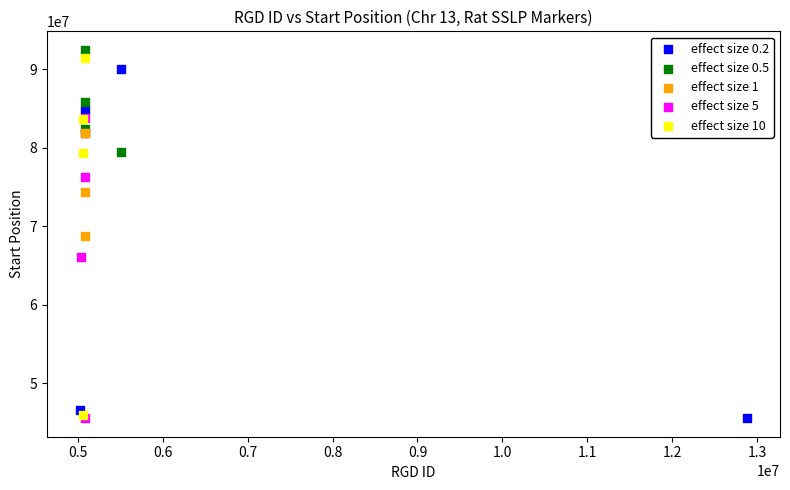

What are all the series names shown in the legend?

effect size 0.2, effect size 0.5, effect size 1, effect size 5, effect size 10